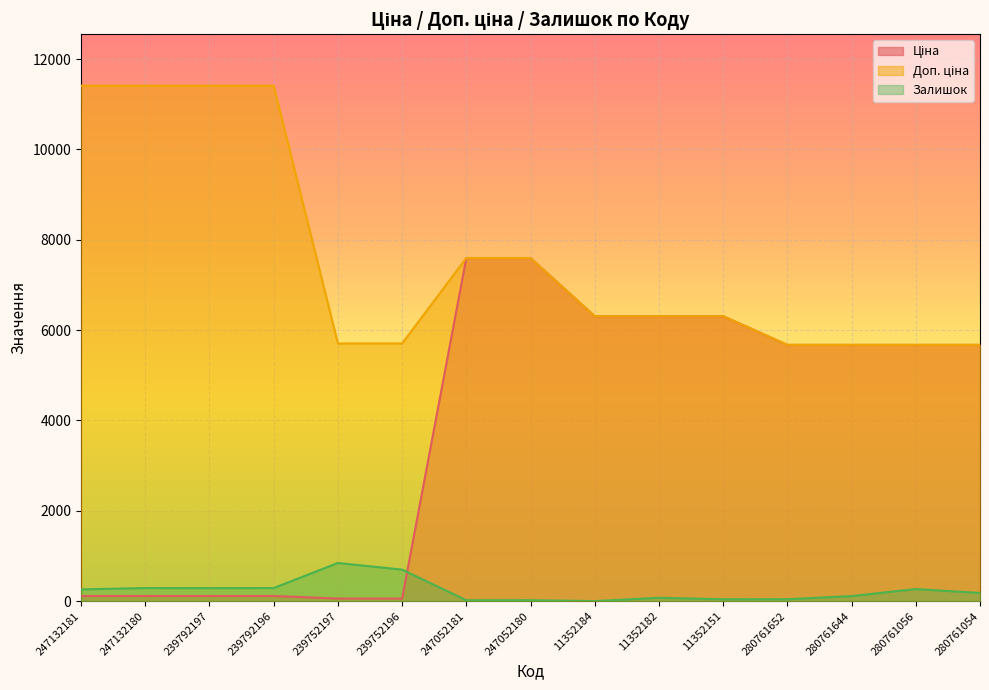

The Залишок series shows 42.0 at 280761652. True or false?

True